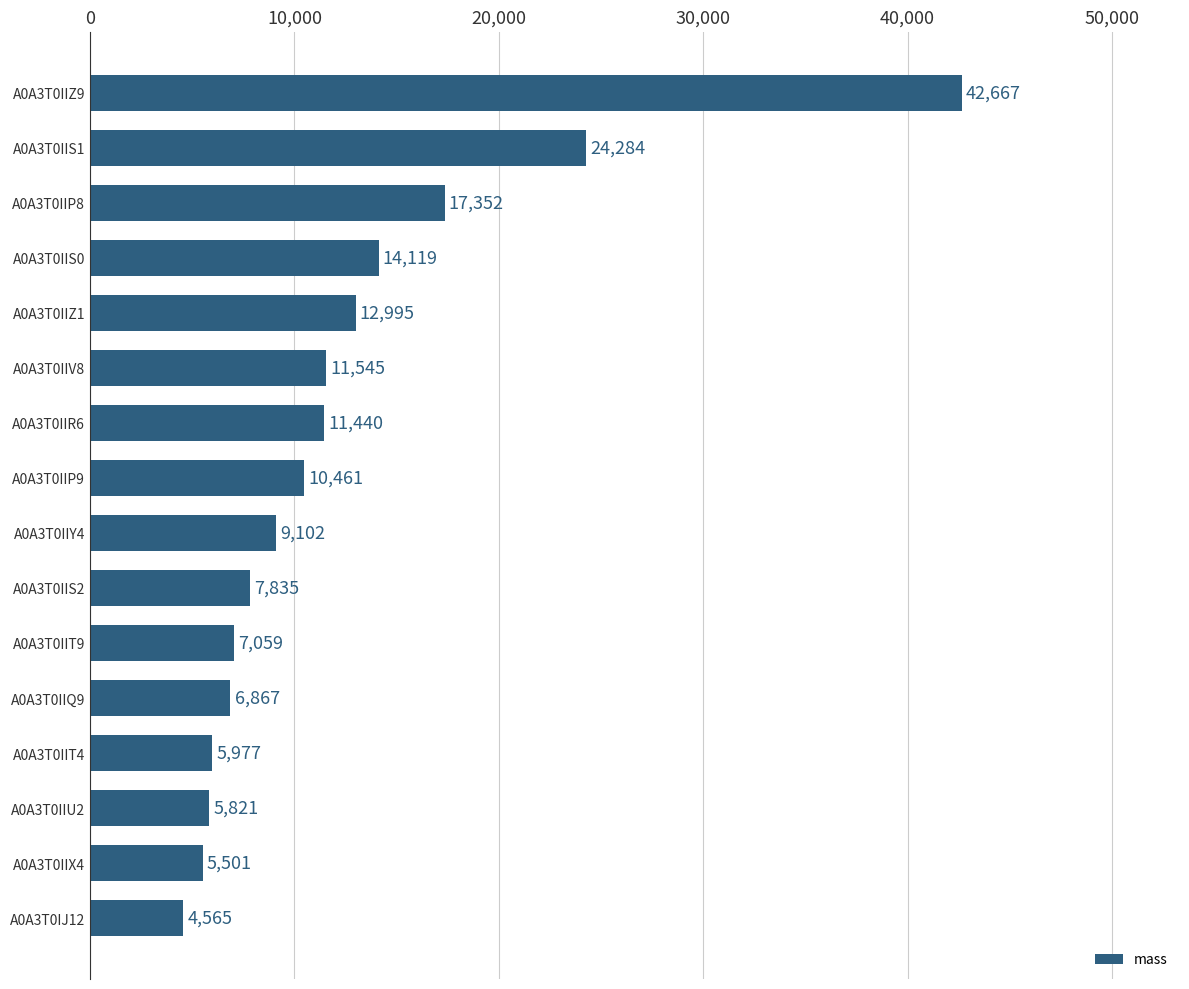

Rank the categories by value from lowest to highest.

A0A3T0IJ12, A0A3T0IIX4, A0A3T0IIU2, A0A3T0IIT4, A0A3T0IIQ9, A0A3T0IIT9, A0A3T0IIS2, A0A3T0IIY4, A0A3T0IIP9, A0A3T0IIR6, A0A3T0IIV8, A0A3T0IIZ1, A0A3T0IIS0, A0A3T0IIP8, A0A3T0IIS1, A0A3T0IIZ9